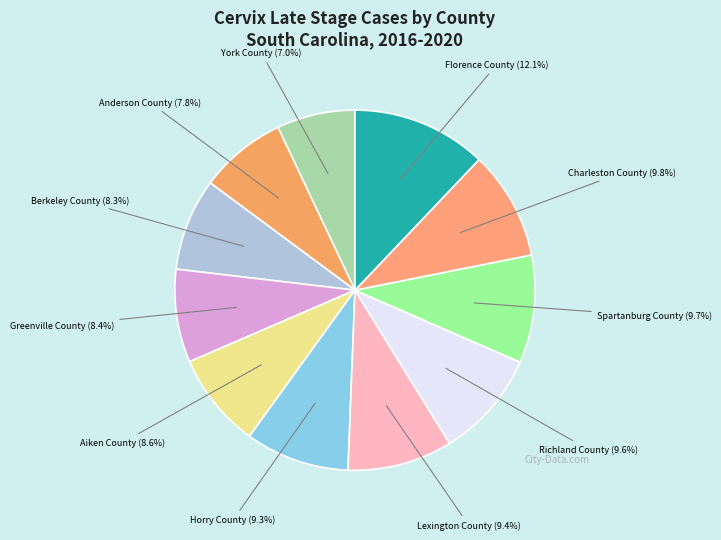

What is the ratio of the value at Lexington County to the value at Berkeley County?

1.1